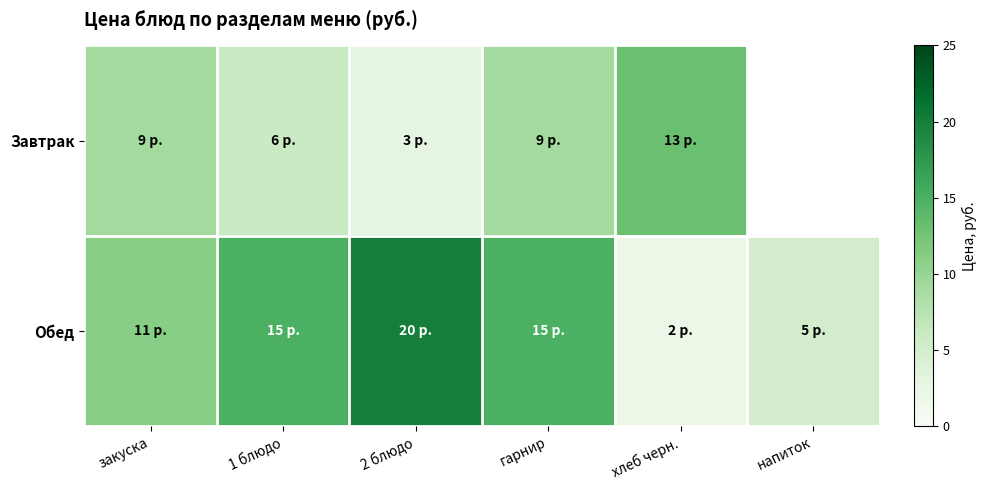

What is the lowest value of the Обед series?

2.0